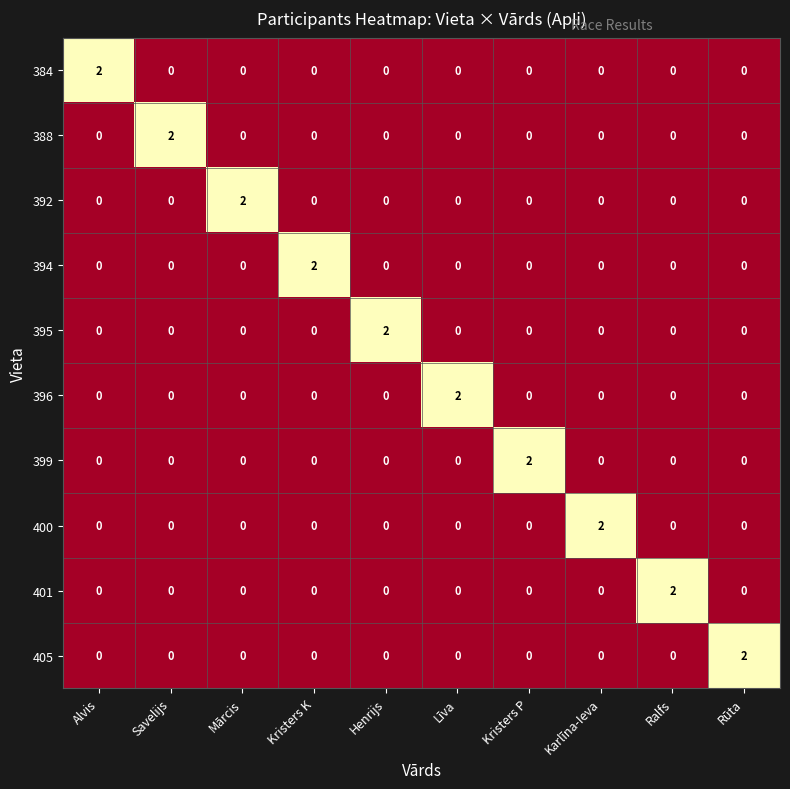

At how many categories does at least one series exceed 1?

10